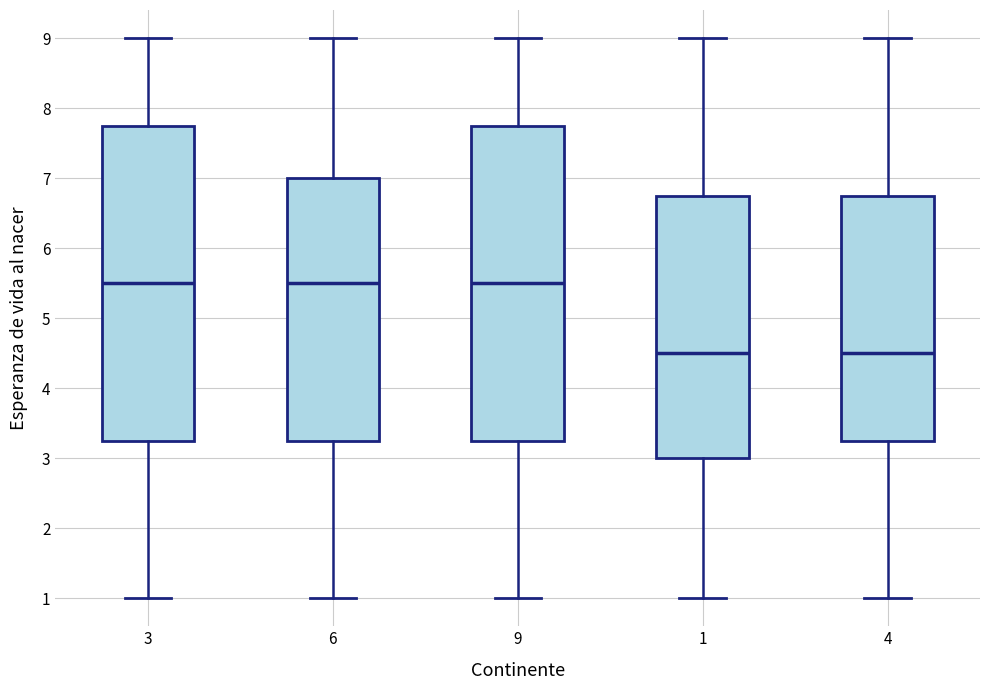

Reading left to right, read every box against the y-axis: the position of its median line, the range the box covers, and the ends of its whiskers. The values are not printed on the chart, so give them approximately, as read against the axis.

3: median 5.5, box 3.3 to 7.8, whiskers 1.0 to 9.0
6: median 5.5, box 3.3 to 7.0, whiskers 1.0 to 9.0
9: median 5.5, box 3.3 to 7.8, whiskers 1.0 to 9.0
1: median 4.5, box 3.0 to 6.8, whiskers 1.0 to 9.0
4: median 4.5, box 3.3 to 6.8, whiskers 1.0 to 9.0